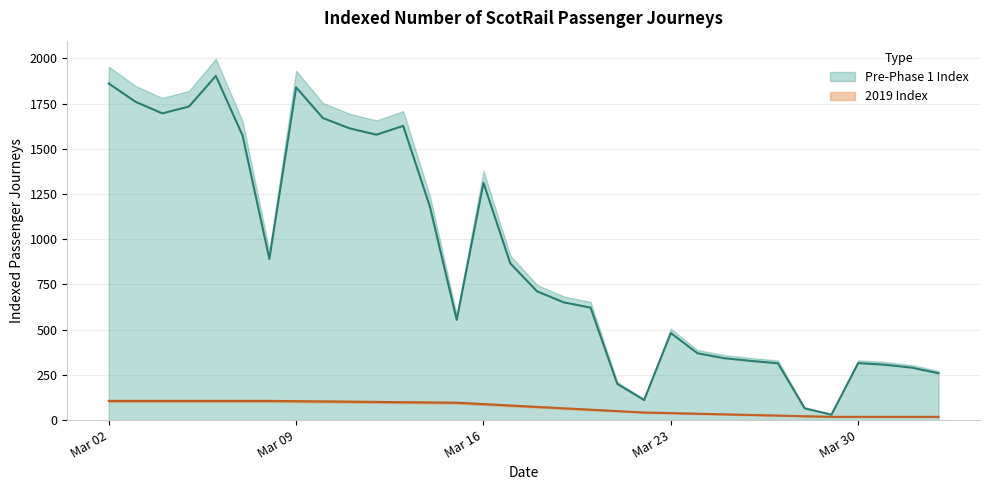

True or false: there are more than 2 points higher than both neighbors.

True